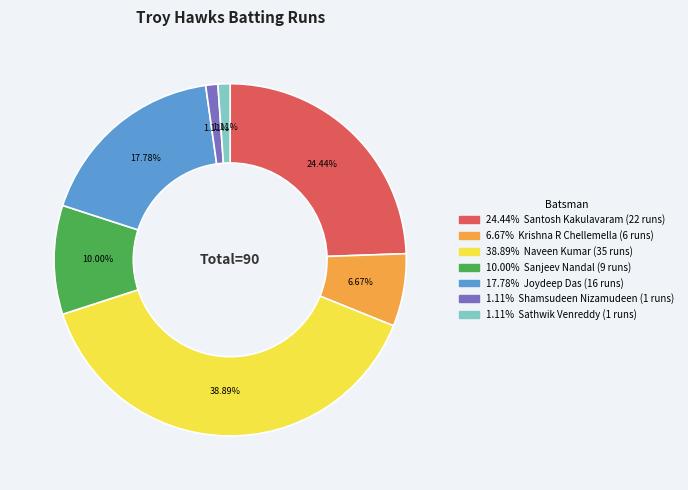

How many segments does this pie chart have?

7